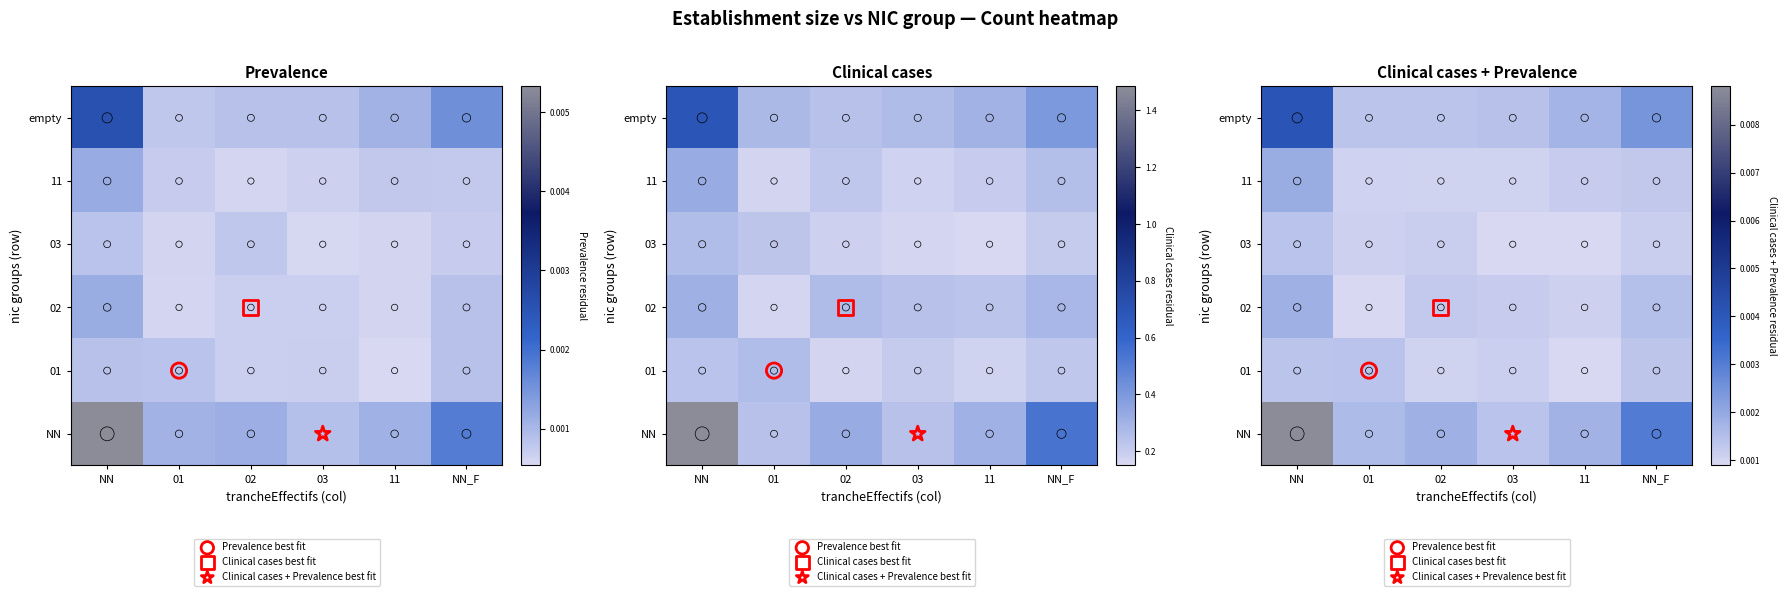

At how many categories does at least one series exceed 0?

6